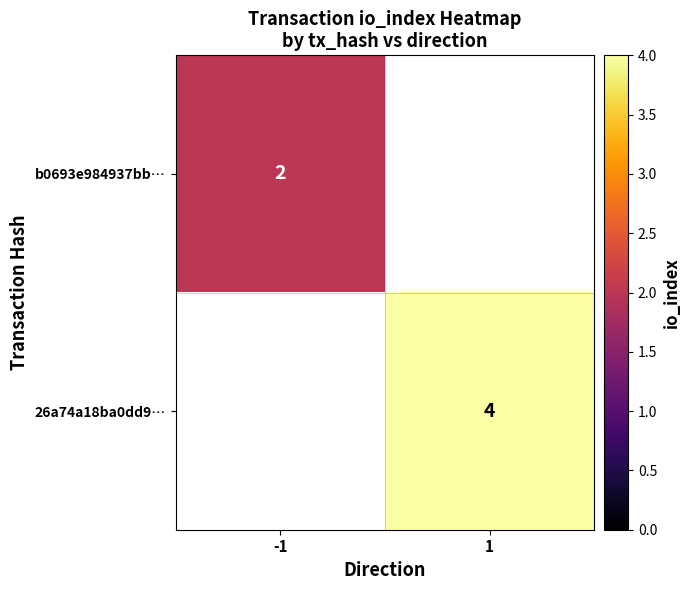

The b0693e984937bb… series shows 2 at -1. True or false?

True